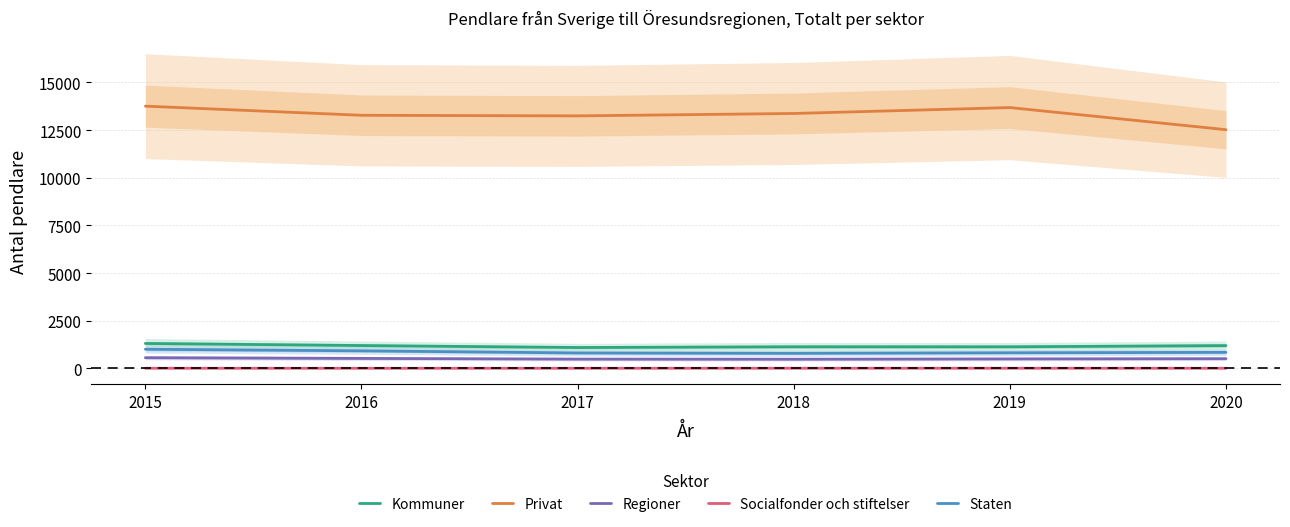

Rank the categories by Regioner value from highest to lowest.

2015, 2016, 2020, 2019, 2017, 2018